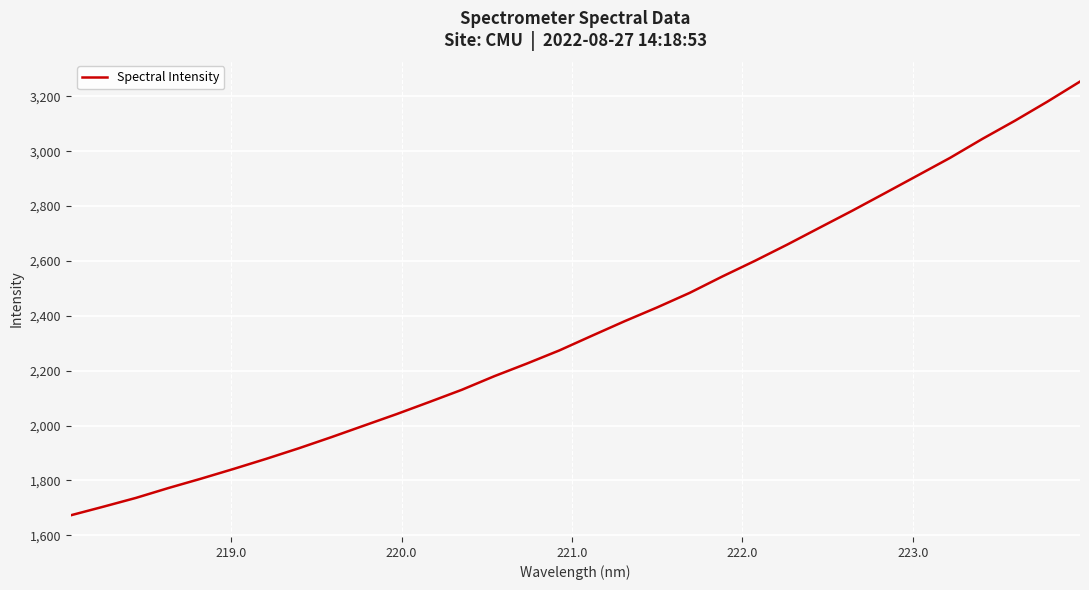

What is the average value?

2358.6